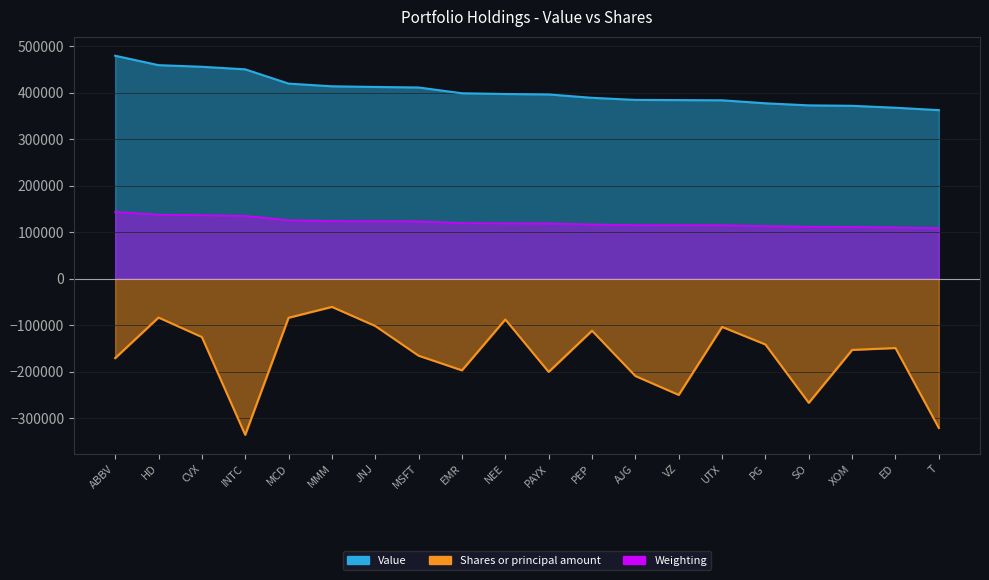

At which category is the sum across all series the highest?

HD